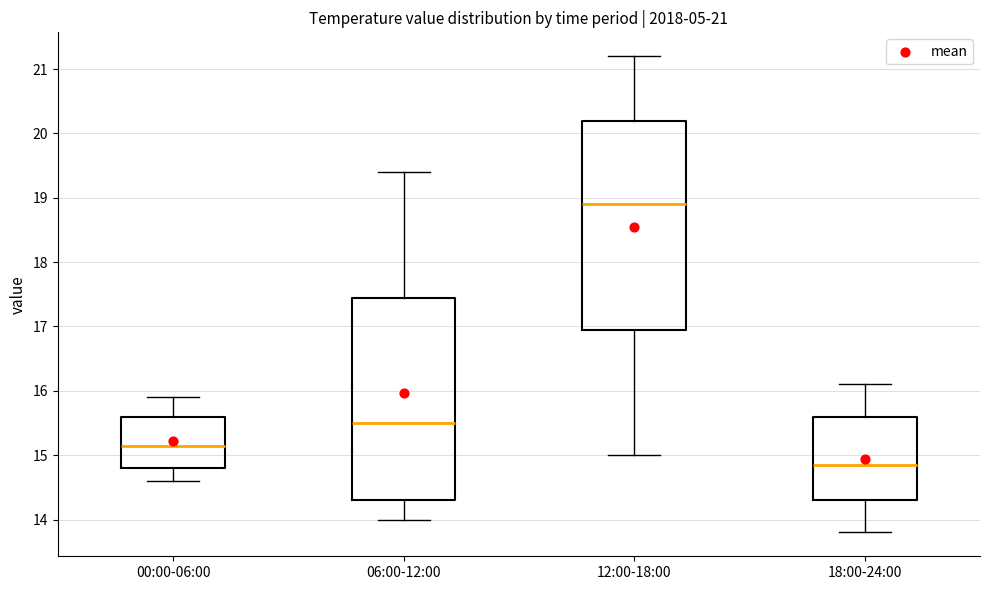

Which box has the lowest median line?

18:00-24:00